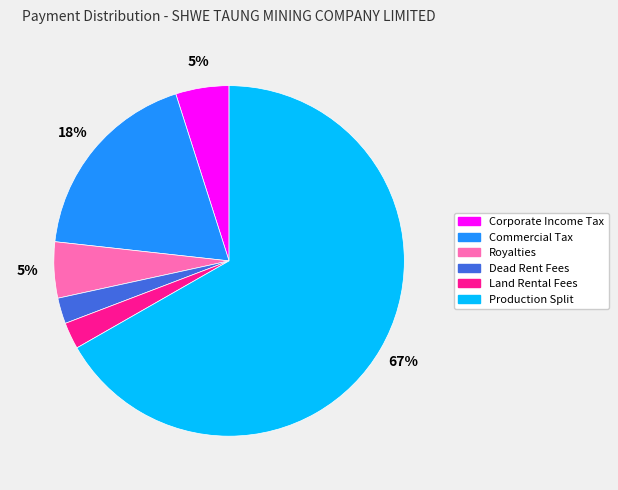

What percentage is the Commercial Tax slice, to the nearest percent?

18%